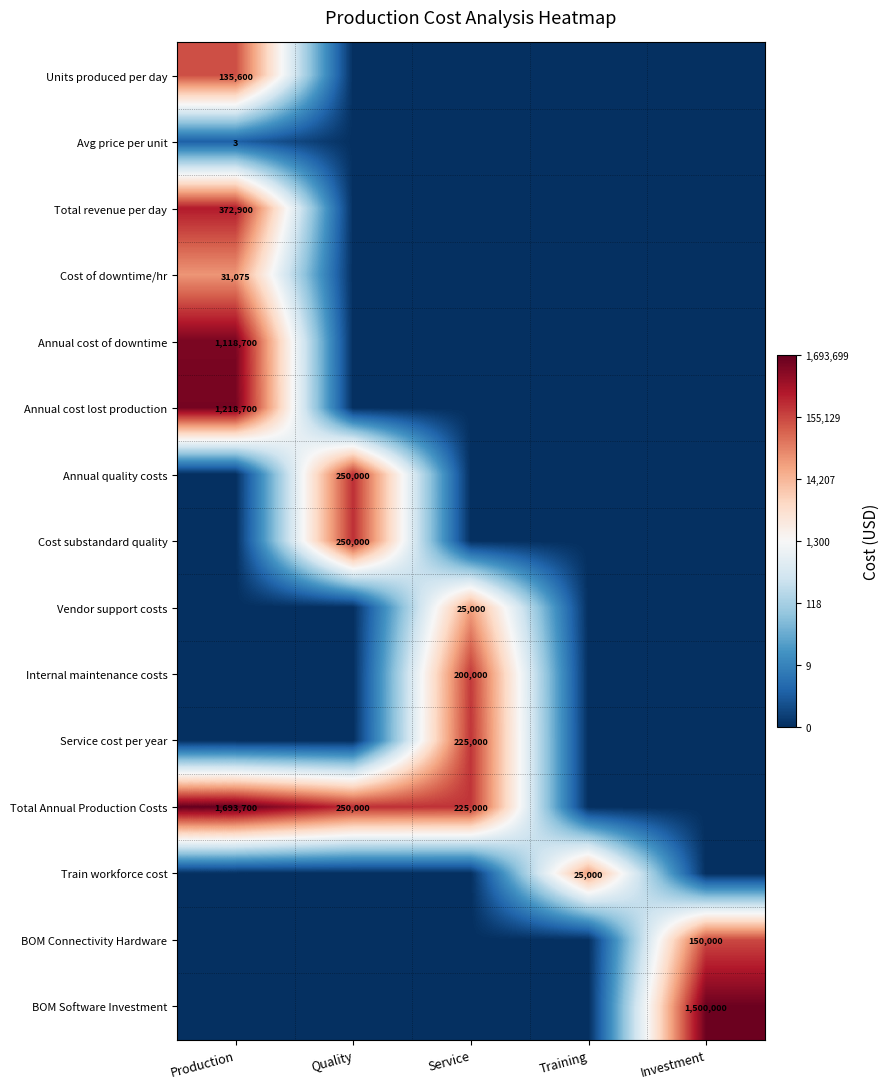

Is it true that Vendor support costs equals 16466 at Service?

False